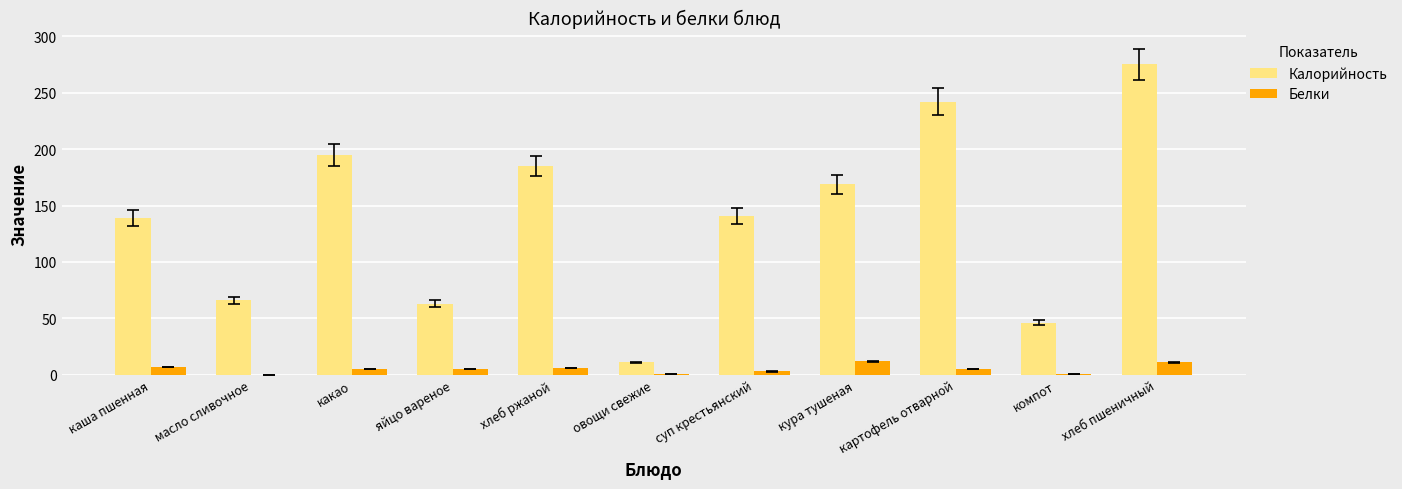

At which category does the chart reach its peak across all series?

хлеб пшеничный